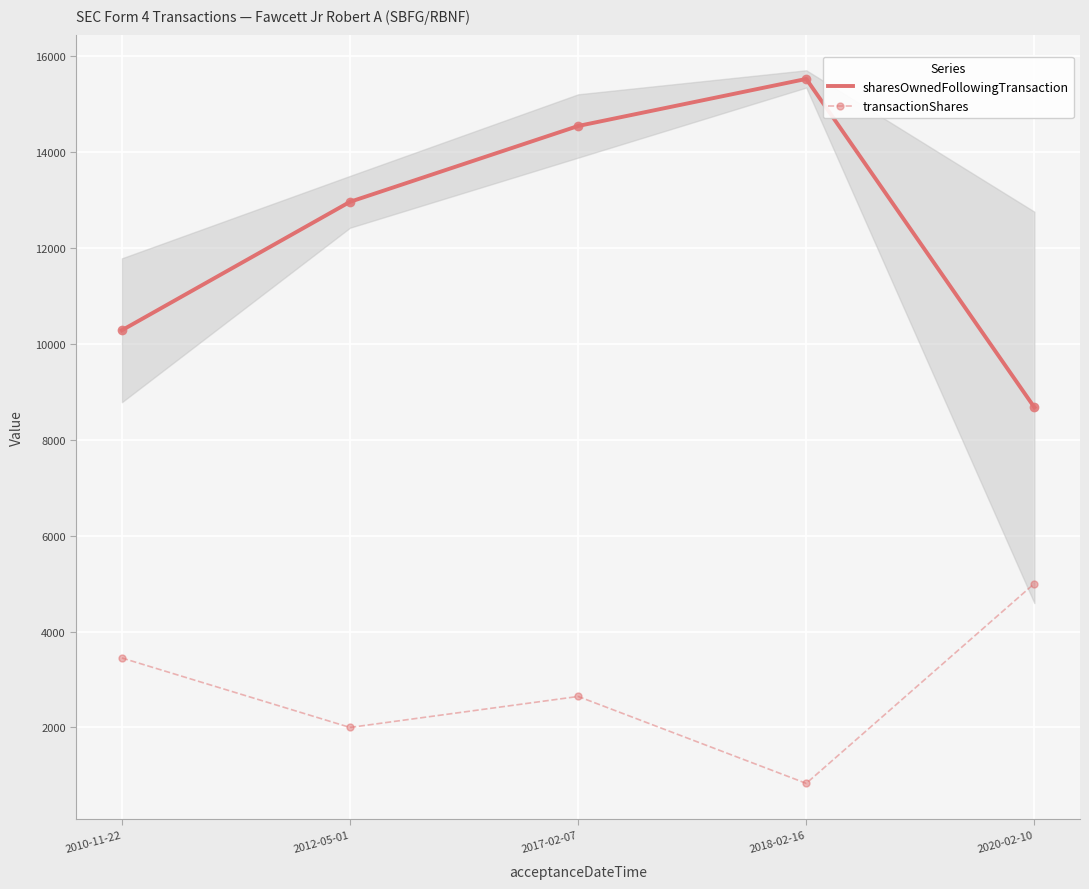

List the series in order of their overall mean, highest first.

sharesOwnedFollowingTransaction, transactionShares